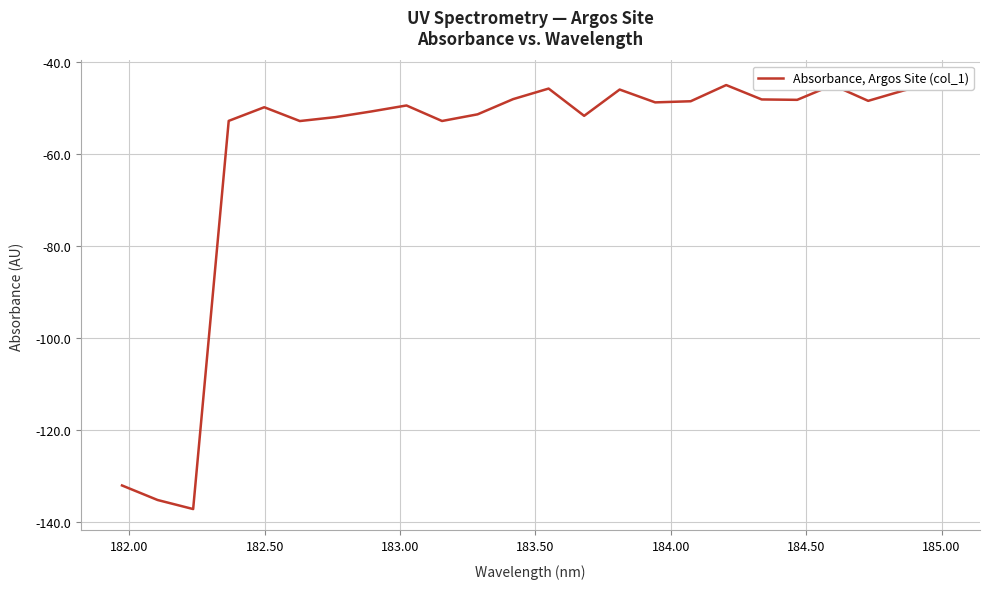

Reading left to right, what are all the values shown in this chart?

-132.1	-135.3	-137.3	-52.7	-49.7	-52.8	-51.9	-50.7	-49.4	-52.7	-51.3	-48.0	-45.7	-51.6	-45.9	-48.7	-48.4	-44.9	-48.0	-48.1	-44.9	-48.4	-46.1	-44.2